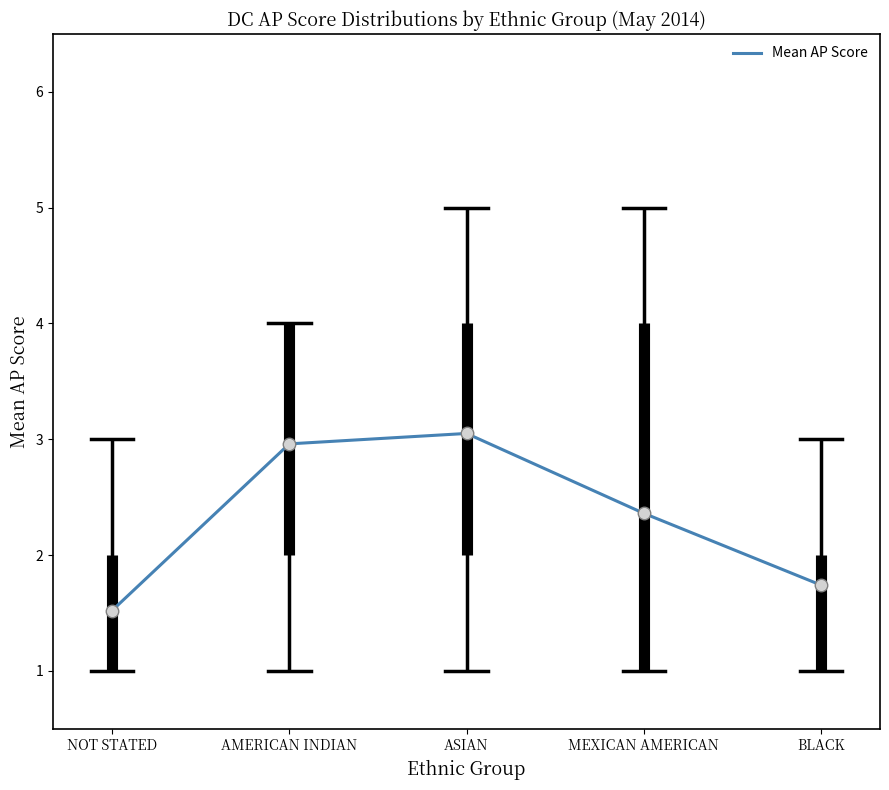

What position from the right is ASIAN?

3